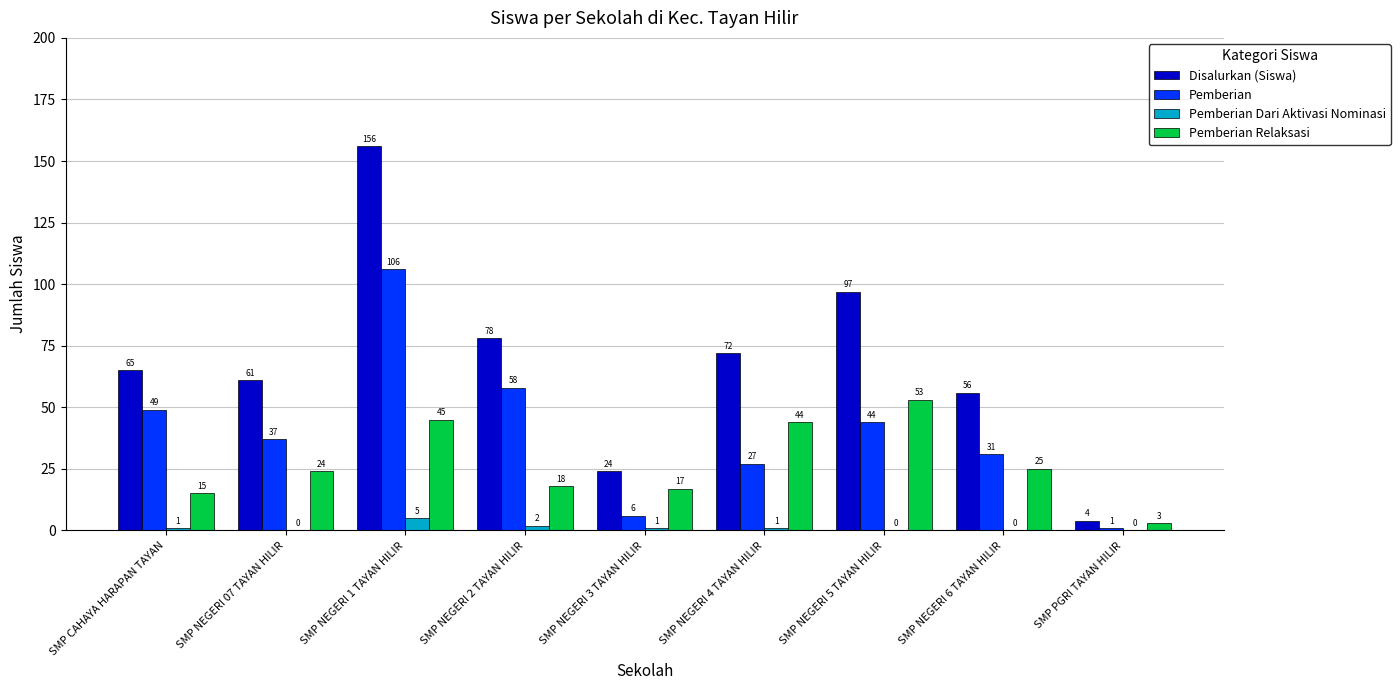

The Disalurkan (Siswa) series shows 77 at SMP NEGERI 6 TAYAN HILIR. True or false?

False